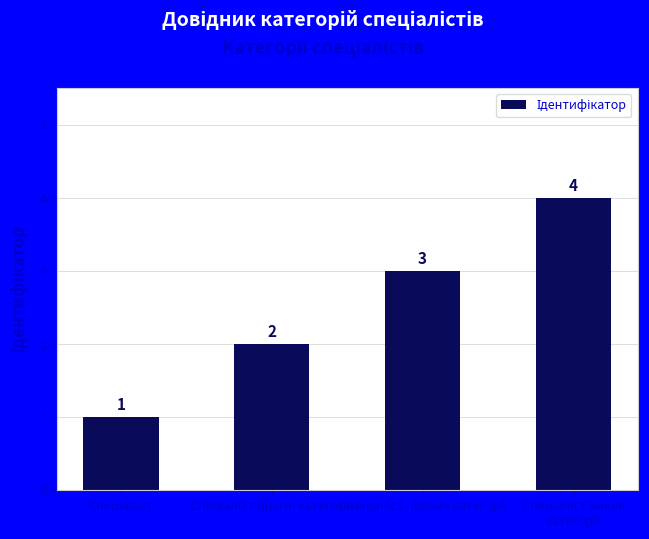

What is the greatest value displayed?

4